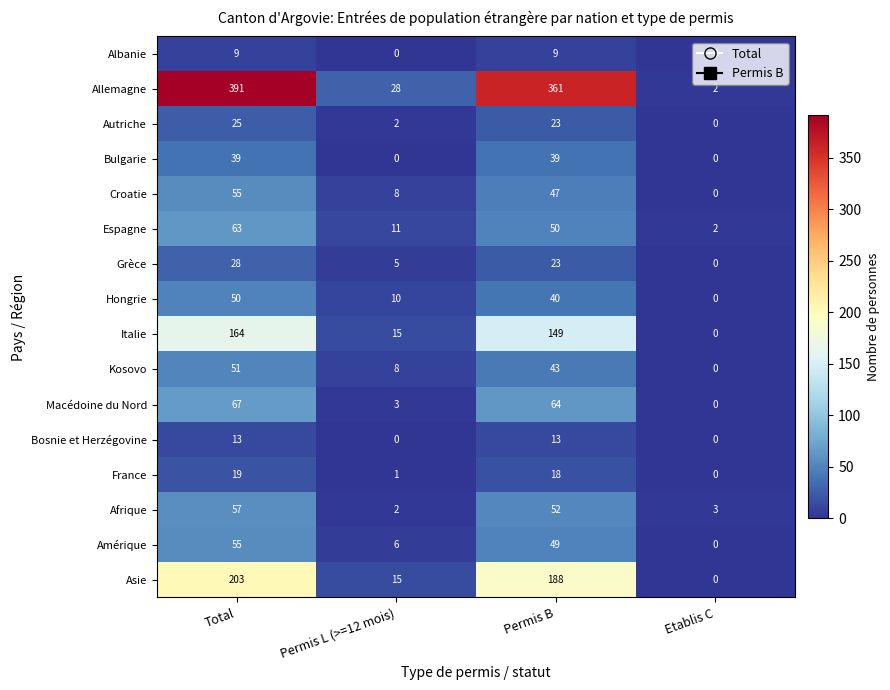

The Albanie series shows 6 at Permis L (>=12 mois). True or false?

False